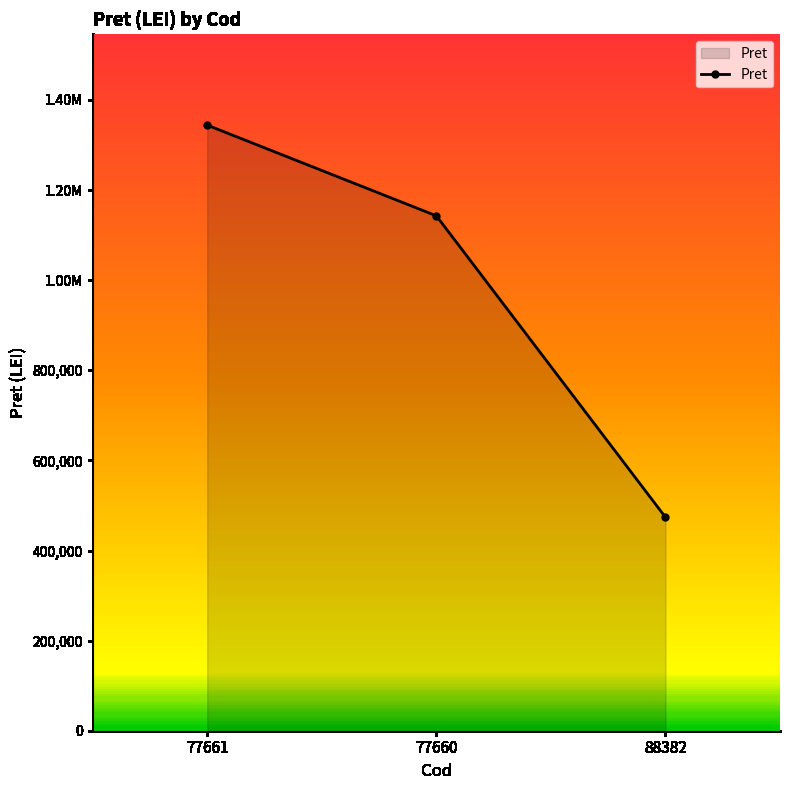

What is the minimum value shown in the chart?

473883.5